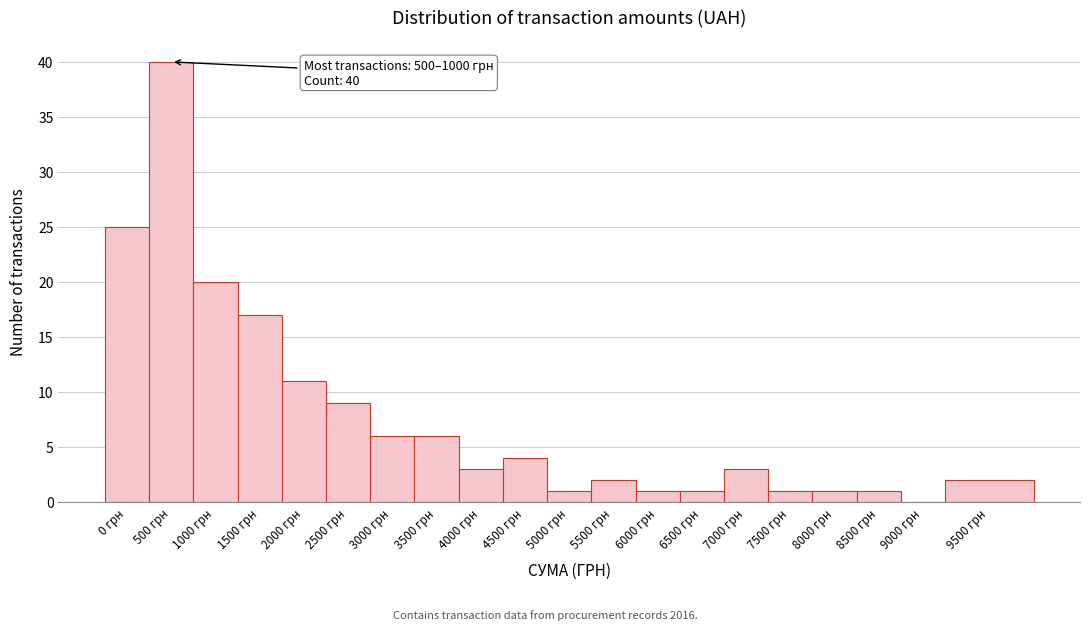

Reading left to right, what are all the values shown in this chart?

0 грн=25	500 грн=40	1000 грн=20	1500 грн=17	2000 грн=11	2500 грн=9	3000 грн=6	3500 грн=6	4000 грн=3	4500 грн=4	5000 грн=1	5500 грн=2	6000 грн=1	6500 грн=1	7000 грн=3	7500 грн=1	8000 грн=1	8500 грн=1	9000 грн=0	9500 грн=2